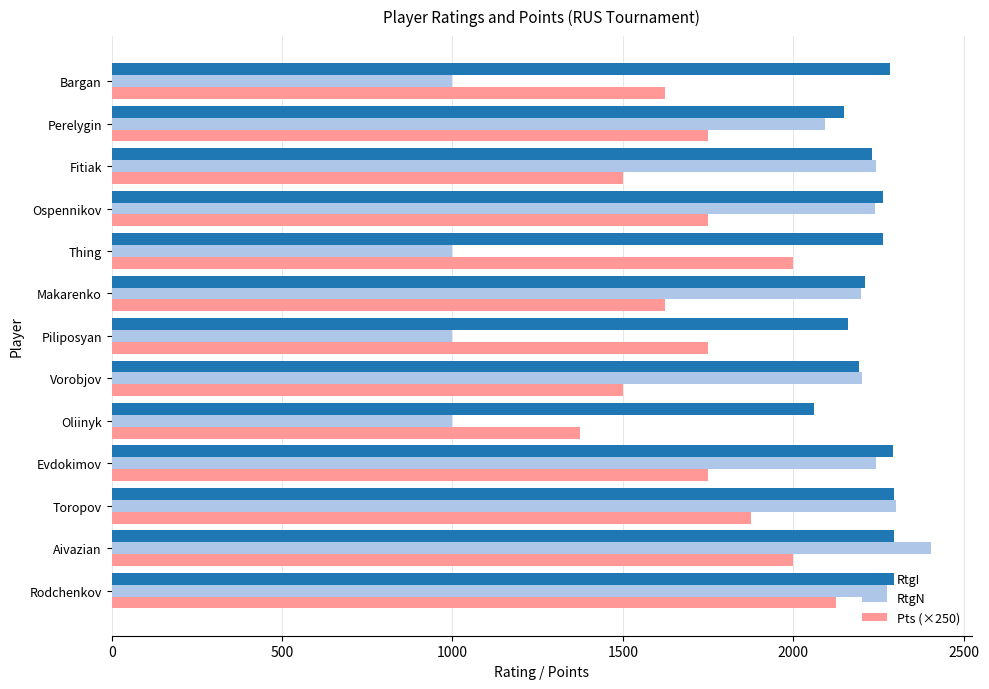

What is the sum of all RtgI values?

28998